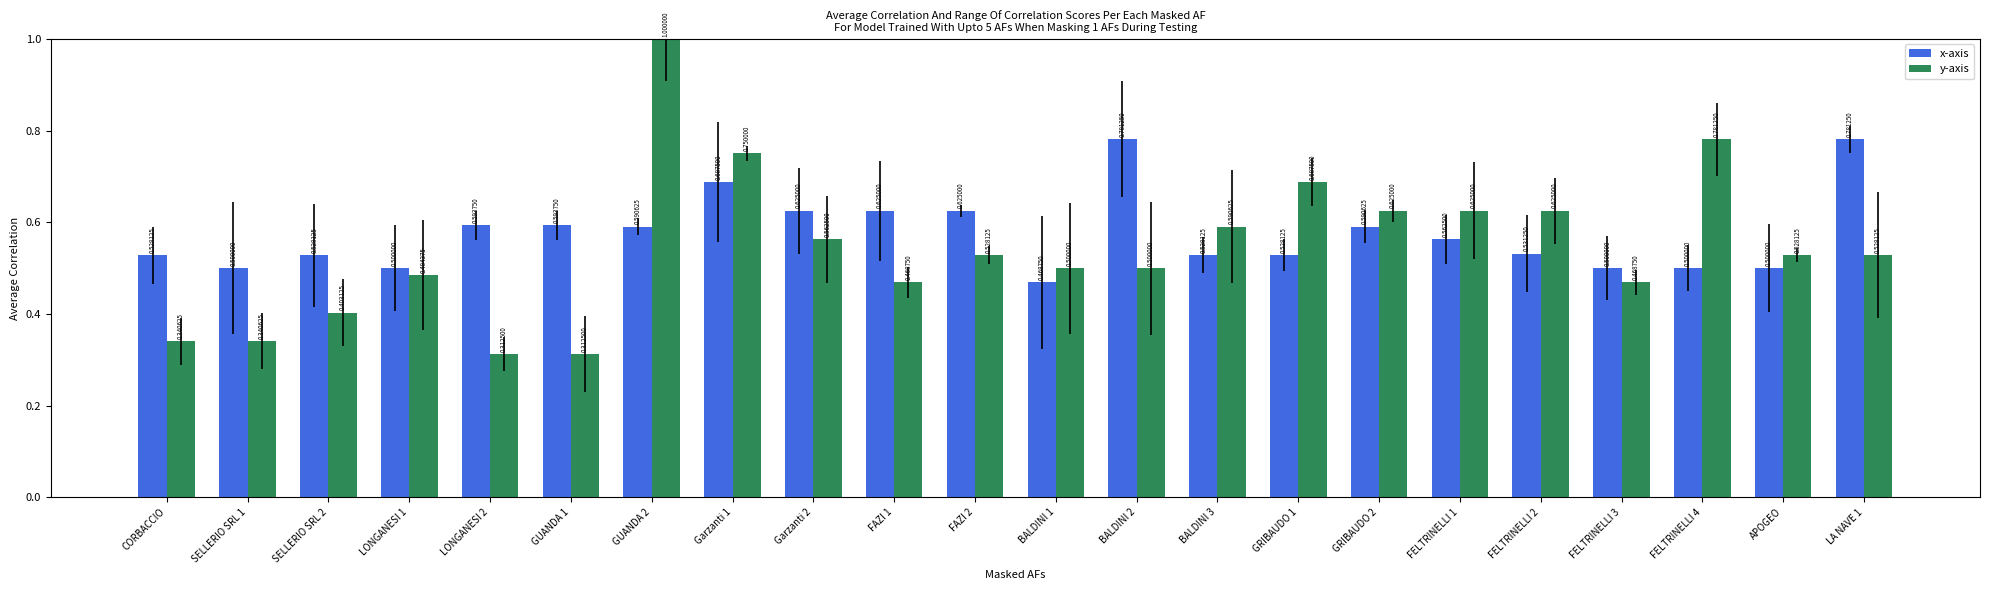

What is the label of the 7th bar from the left?

GUANDA 2